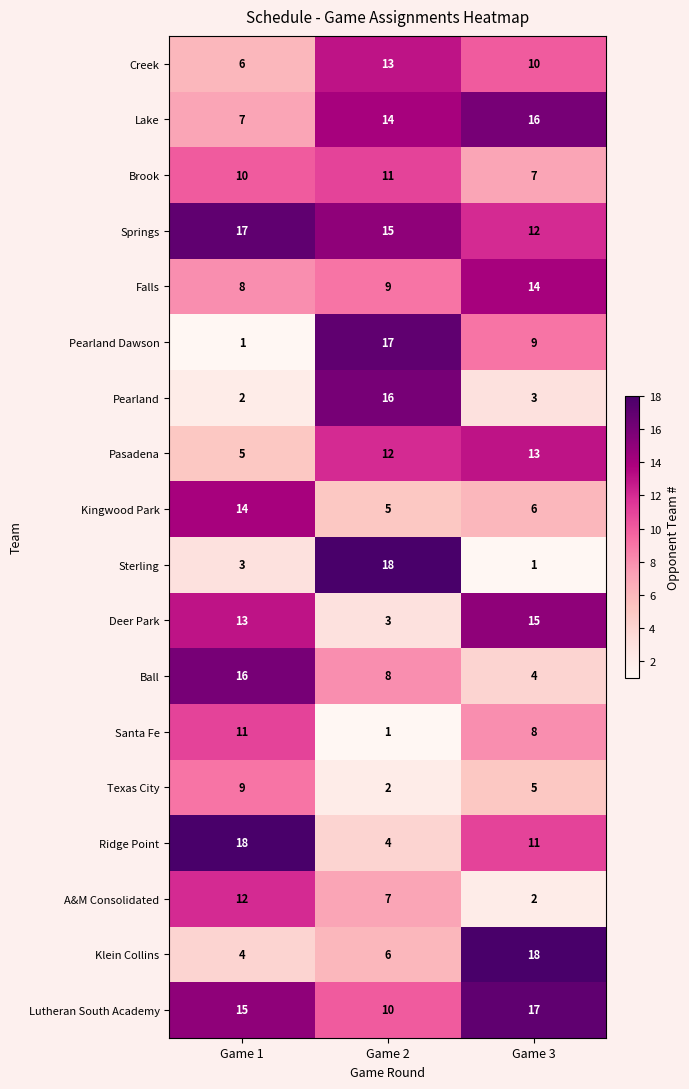

What is the total value across all series at Game 3?

171